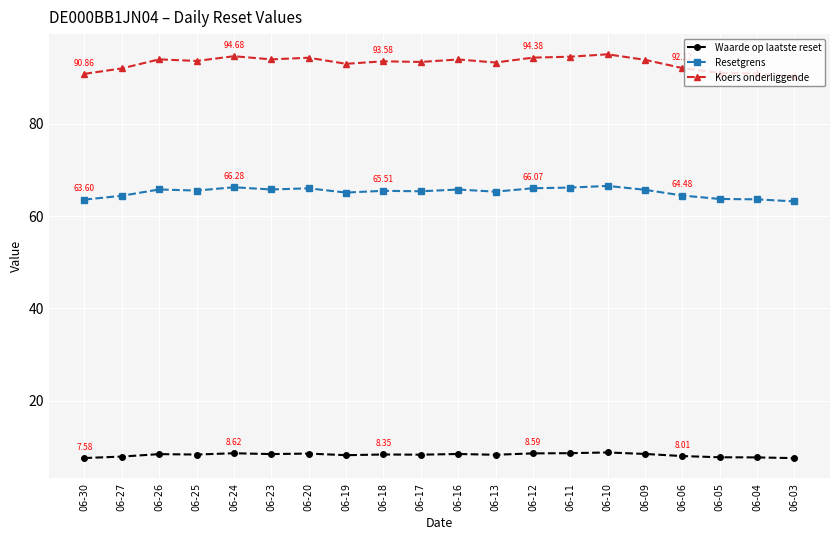

List the series in order of their peak value, highest first.

Koers onderliggende, Resetgrens, Waarde op laatste reset